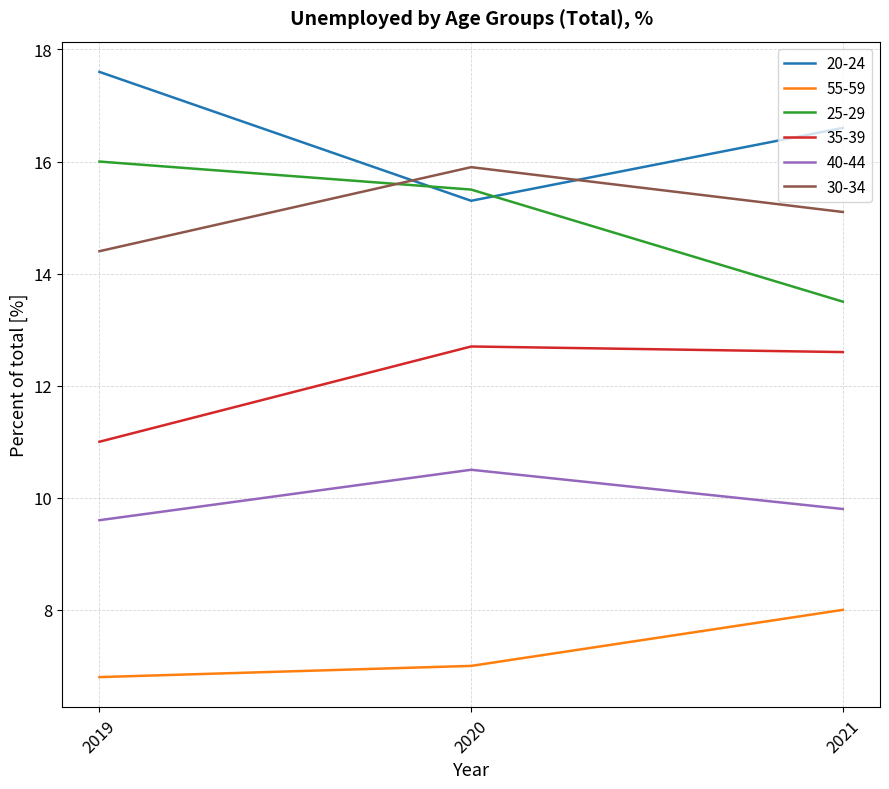

List the series in order of their peak value, lowest first.

55-59, 40-44, 35-39, 30-34, 25-29, 20-24